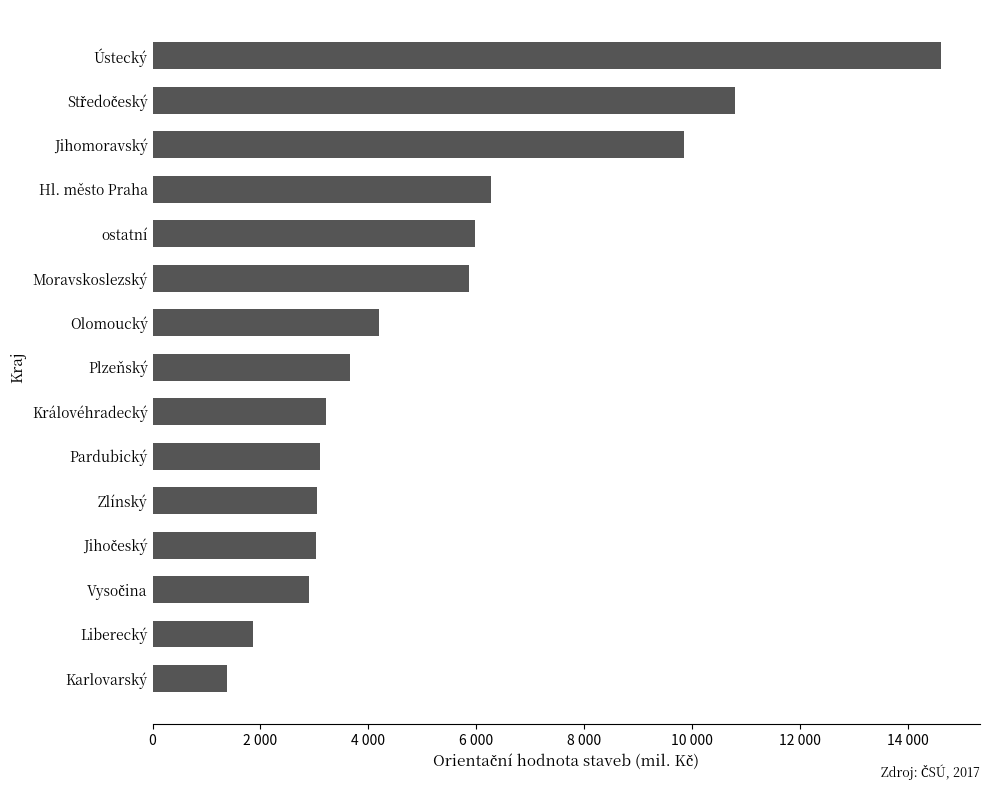

Does the chart contain stacked bars?

No